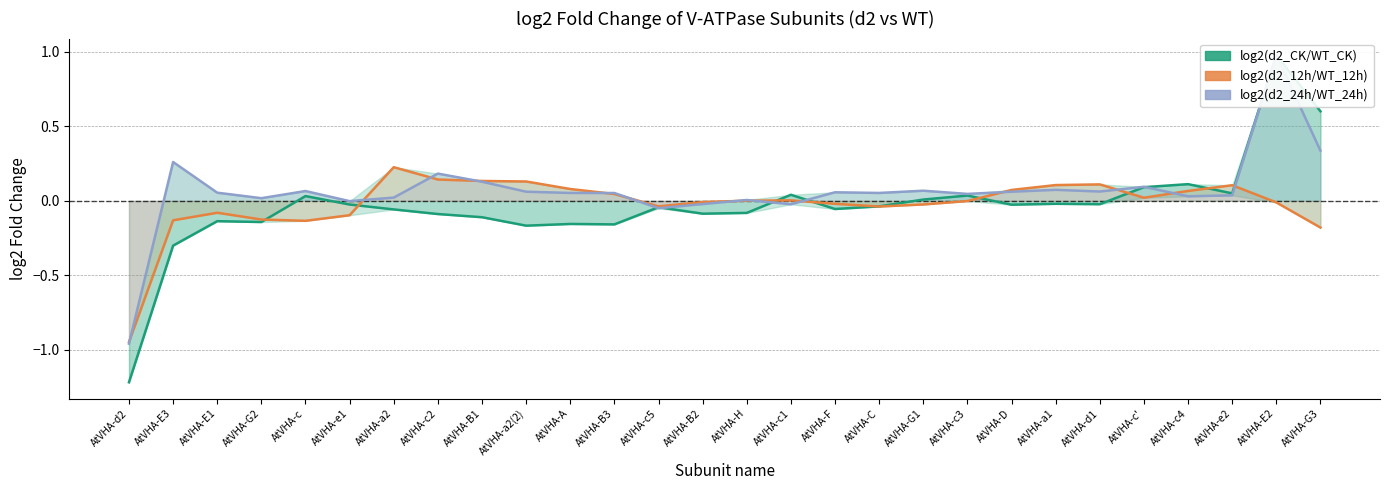

True or false: log2(d2_24h/WT_24h) has a value of 0.1 at AtVHA-a1.

True